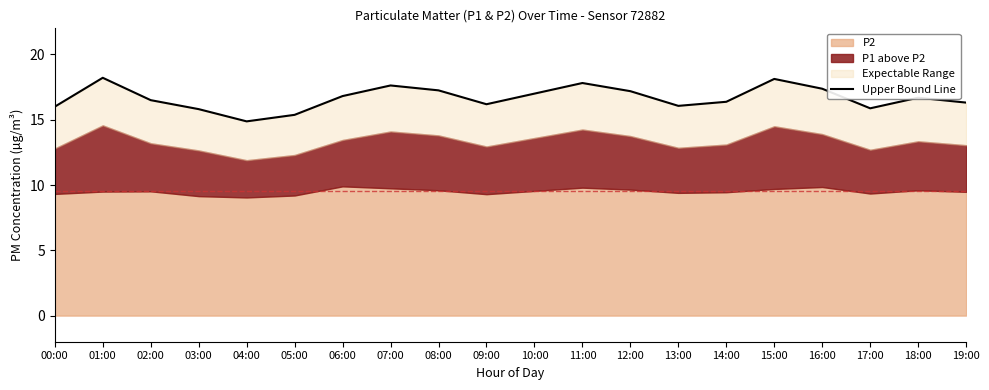

What is the difference between the maximum and minimum values?

3.3